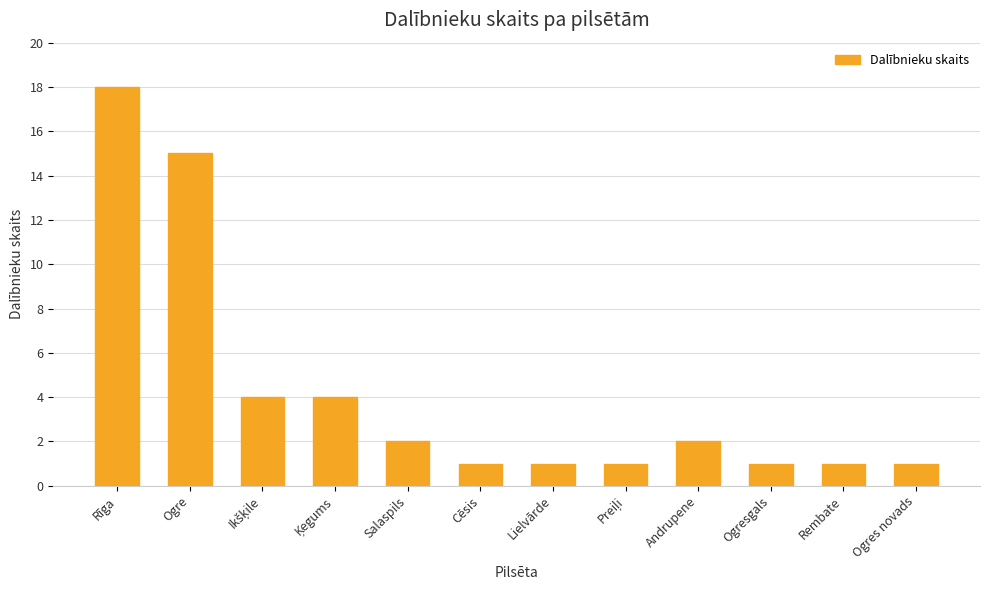

What is the change in value from Rīga to Andrupene?

-16